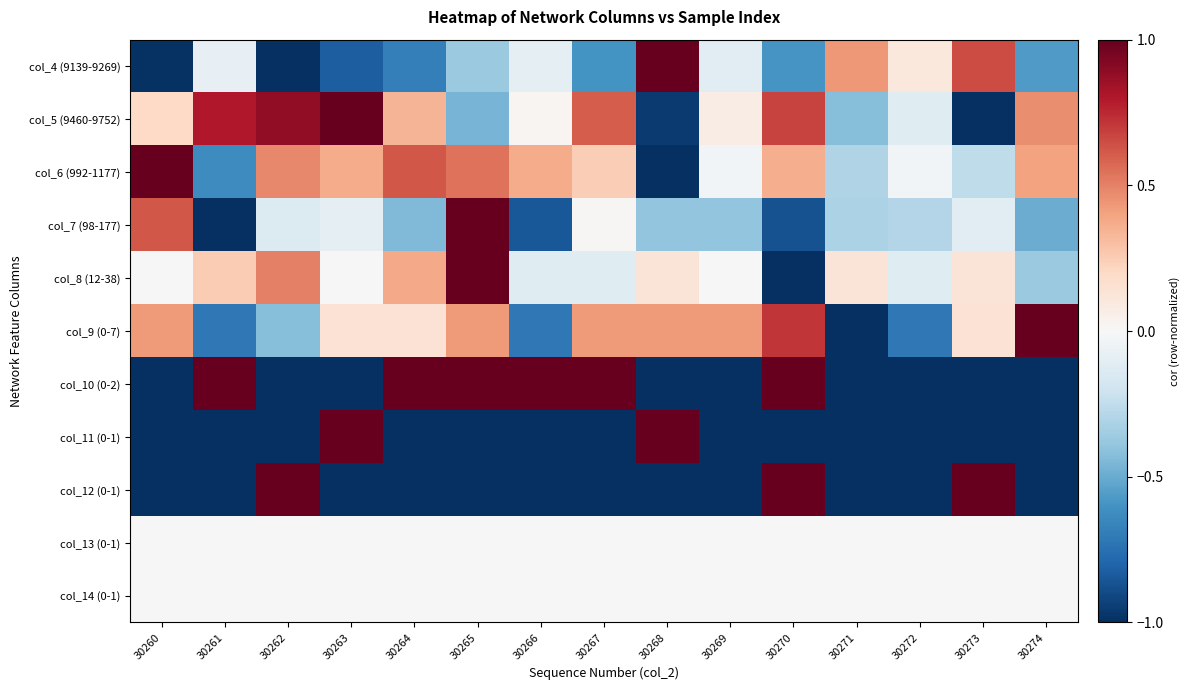

At which category is the sum across all series the highest?

30265